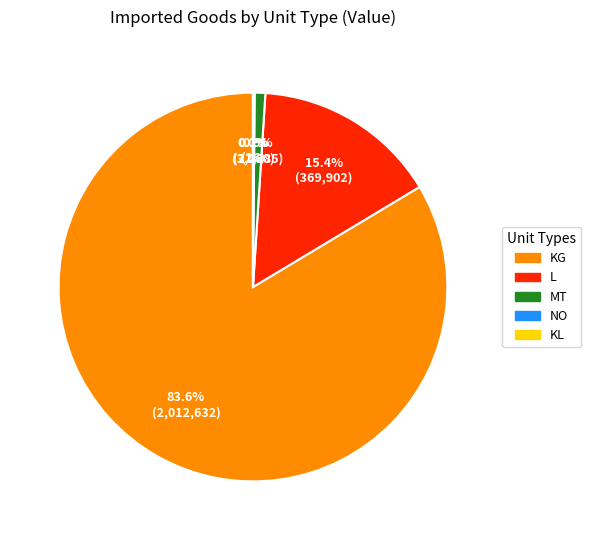

What portion of the pie excludes L?

84.6%